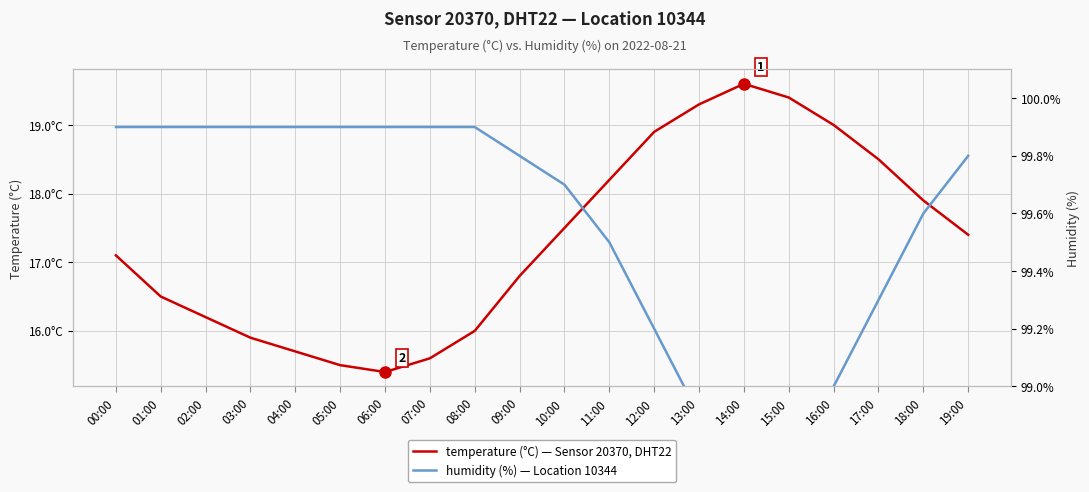

True or false: temperature (°C) and humidity (%) cross at least once.

False